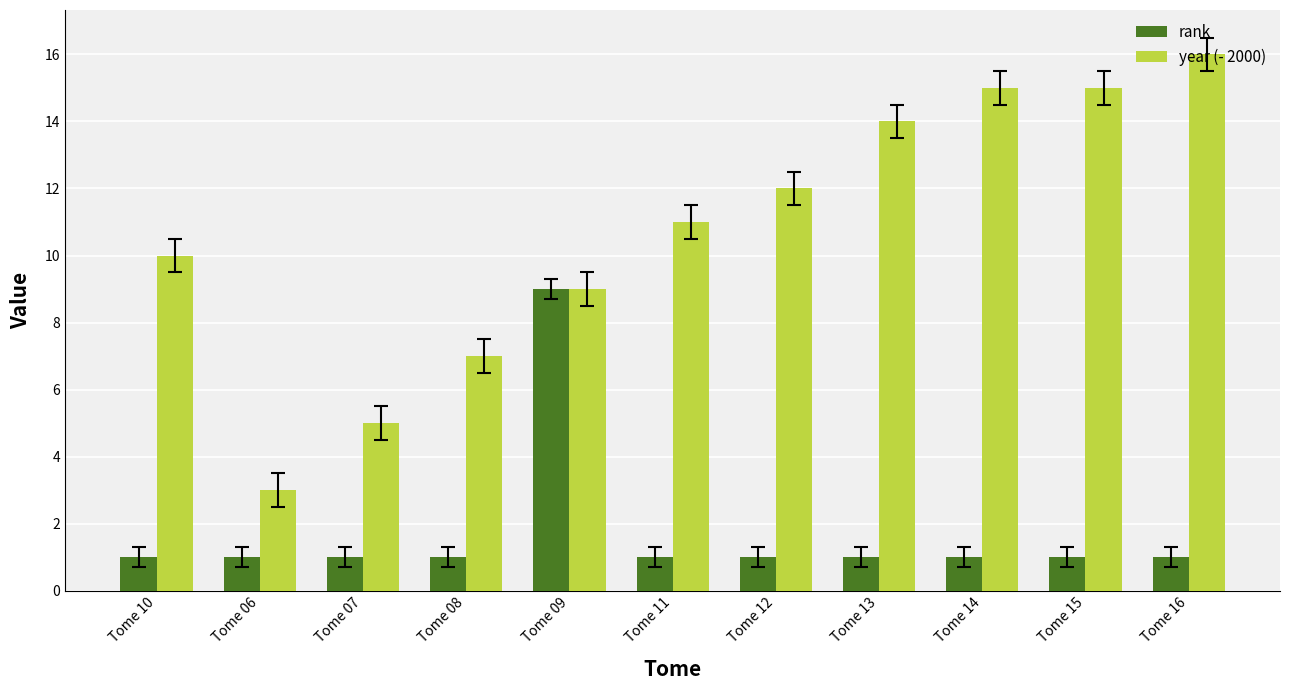

Rank the series by their maximum value, from lowest to highest.

rank, year (- 2000)